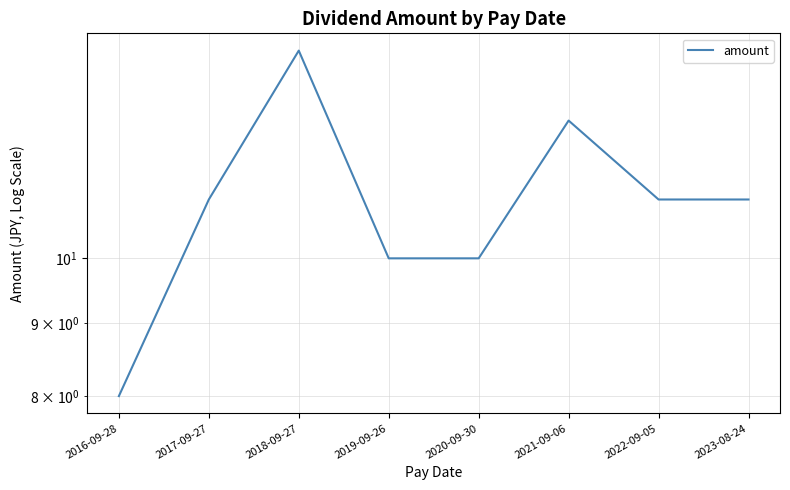

List the labels in order of value, smallest first.

2016-09-28, 2019-09-26, 2020-09-30, 2017-09-27, 2022-09-05, 2023-08-24, 2021-09-06, 2018-09-27